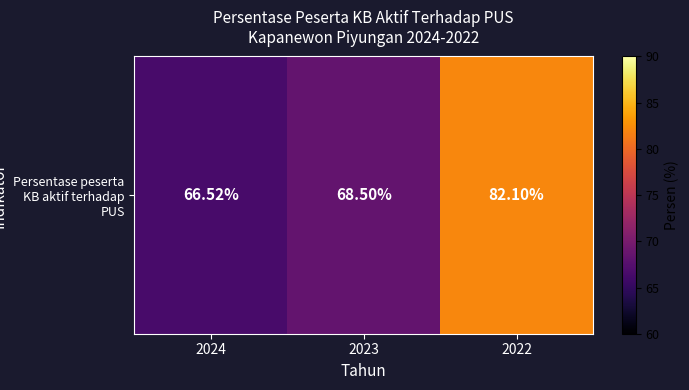

What is the approximate value at 2022?

82.1